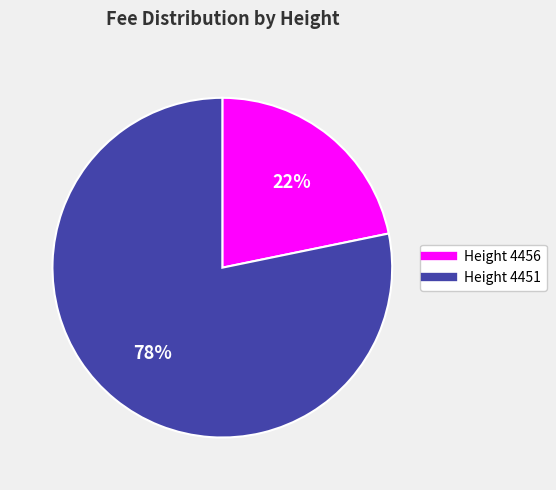

To the nearest percent, what is the average slice percentage?

50%